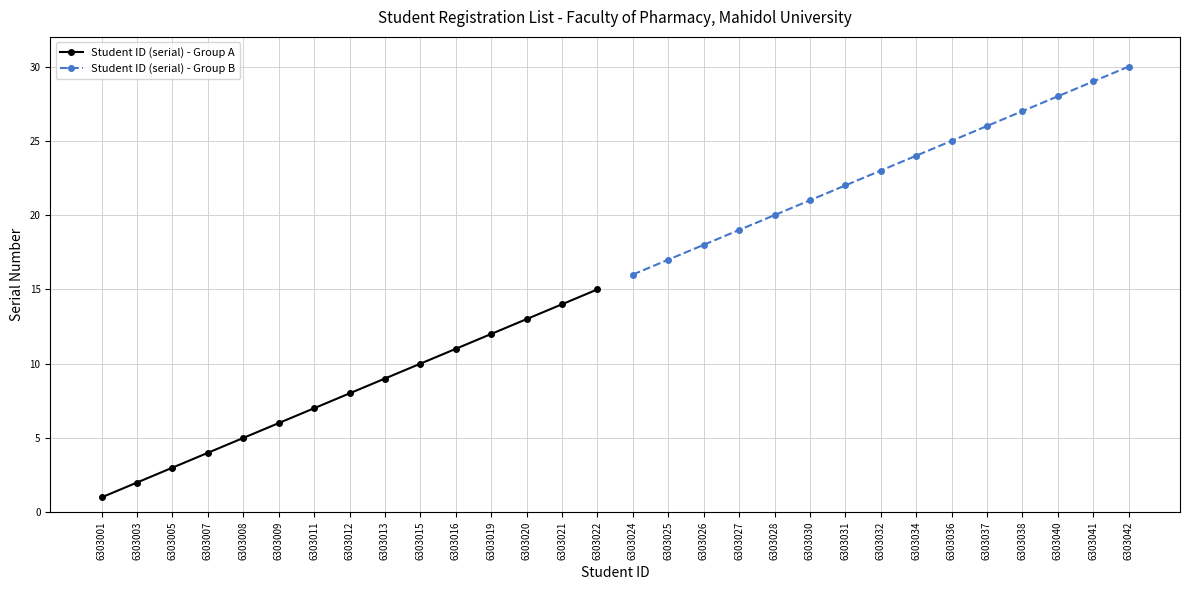

How many data points in Student ID (serial) - Group A are above 8?

7